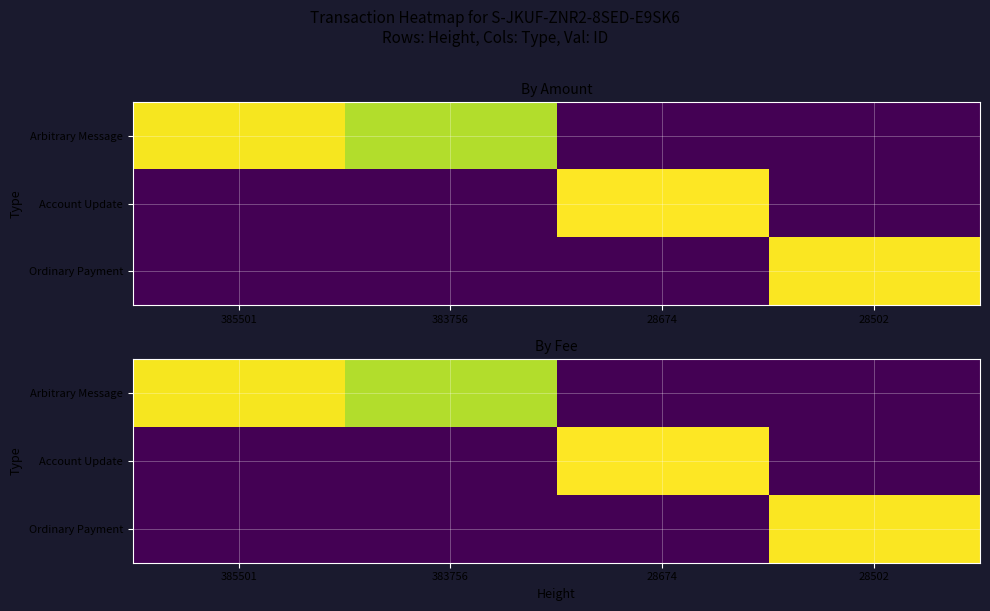

True or false: Arbitrary Message has a value of 15.5 at 28674.

False